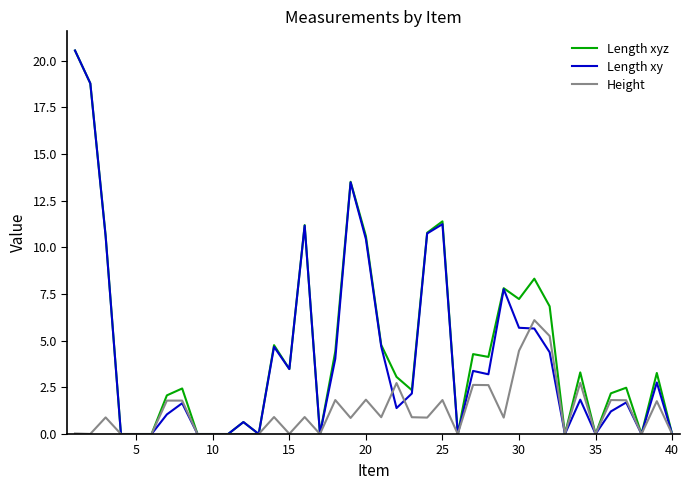

What are all the series names shown in the legend?

Length xyz, Length xy, Height